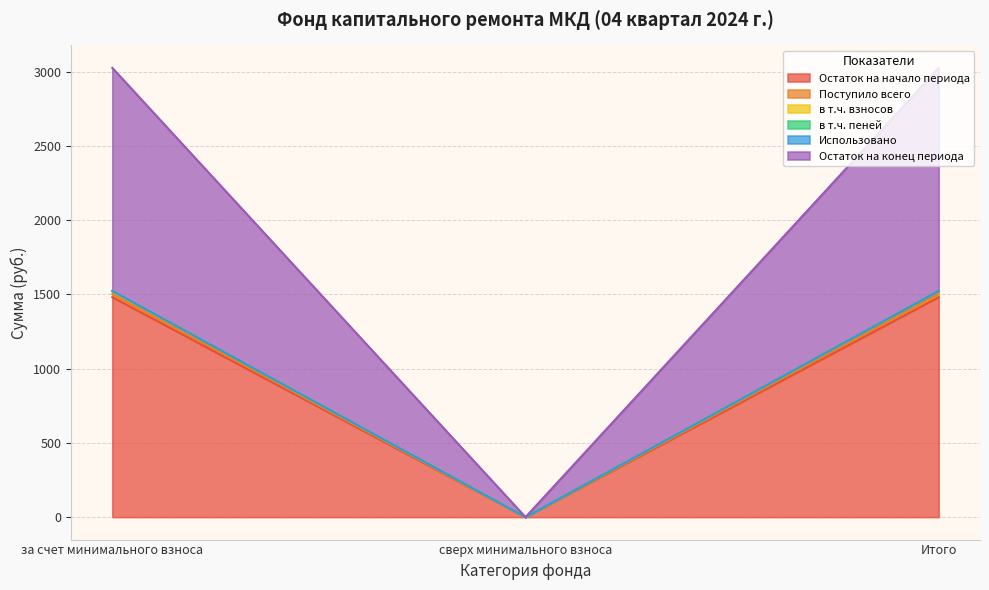

Is the value of в т.ч. взносов at Итого greater than the value of в т.ч. пеней at за счет минимального взноса?

No